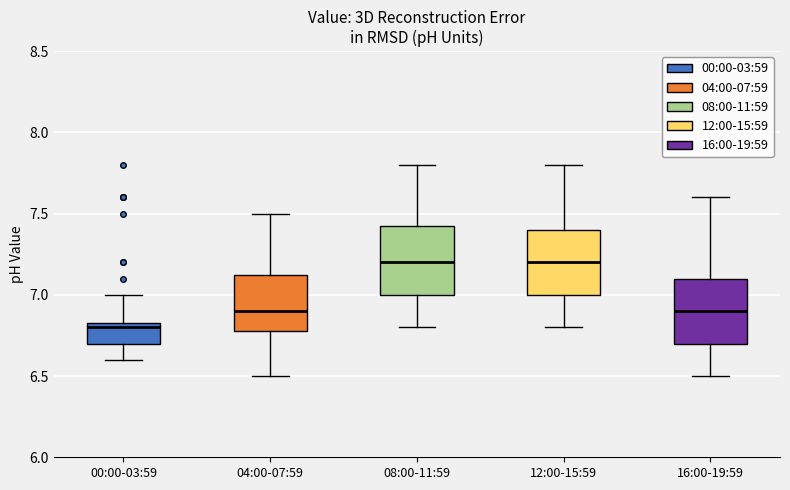

Where is the lower edge of the box for 12:00-15:59 on the y-axis? The values are not printed on the chart, so give them approximately, as read against the axis.

7.00